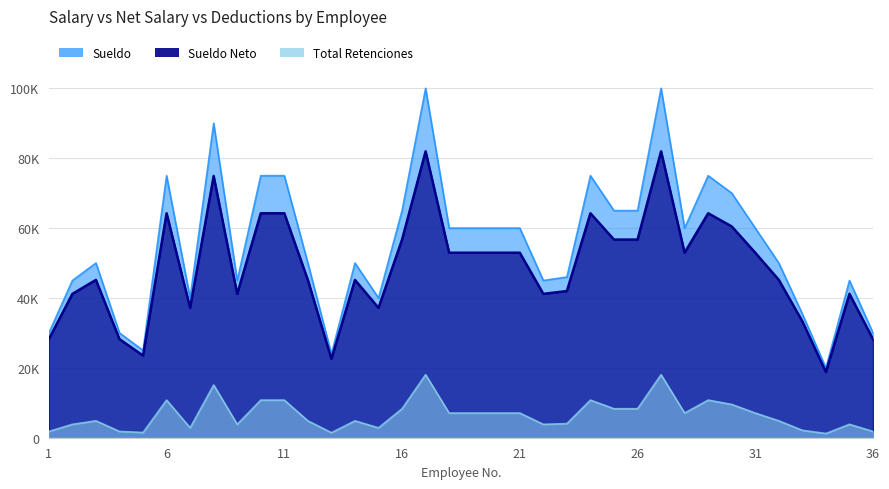

What is the sum of the Sueldo values at 17 and 11?

175000.0